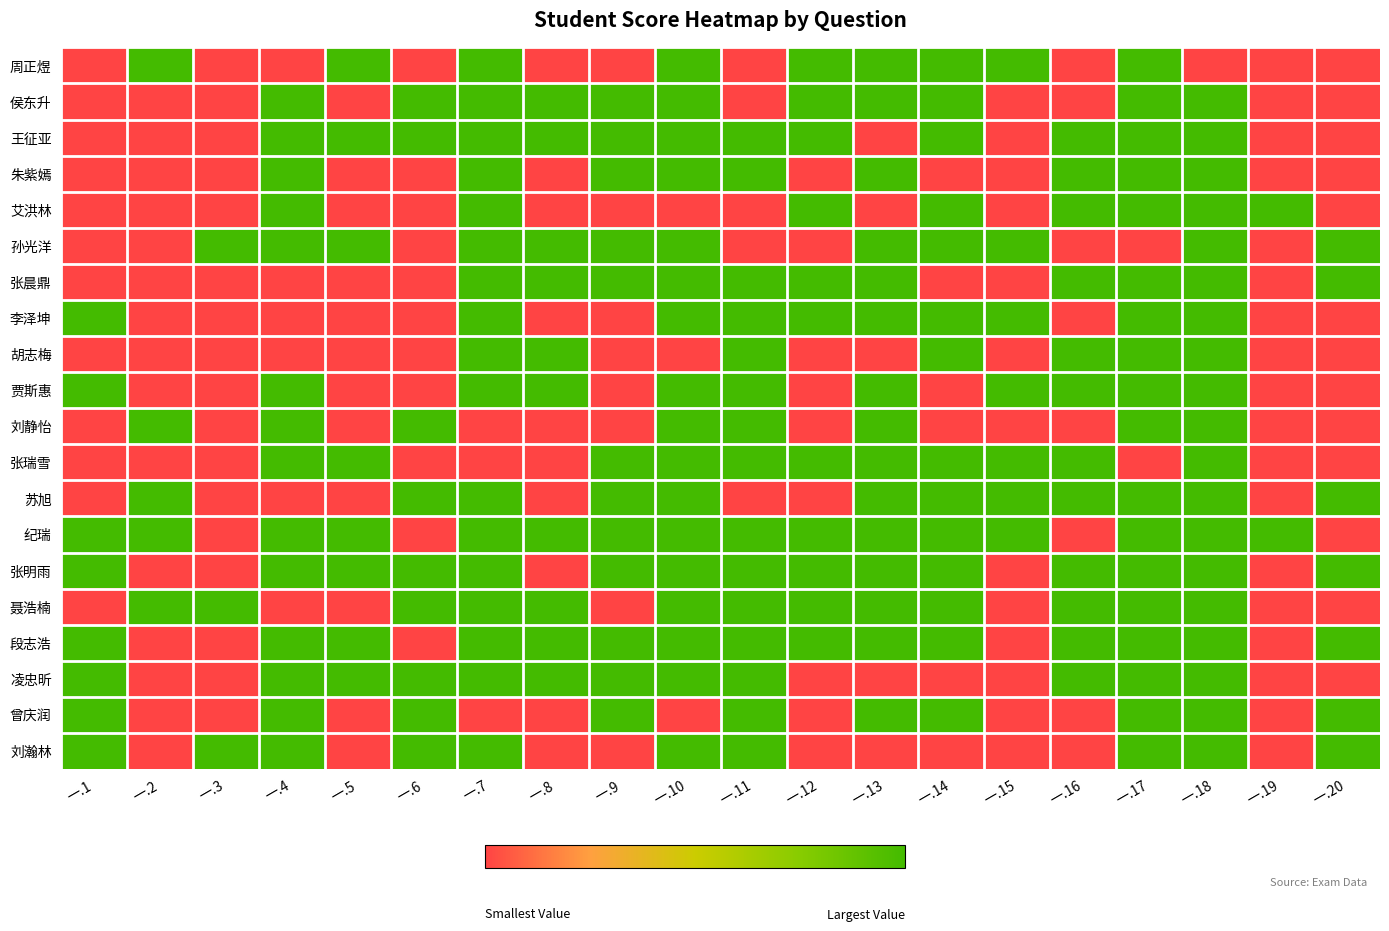

Which category has the highest value across all series?

一.2